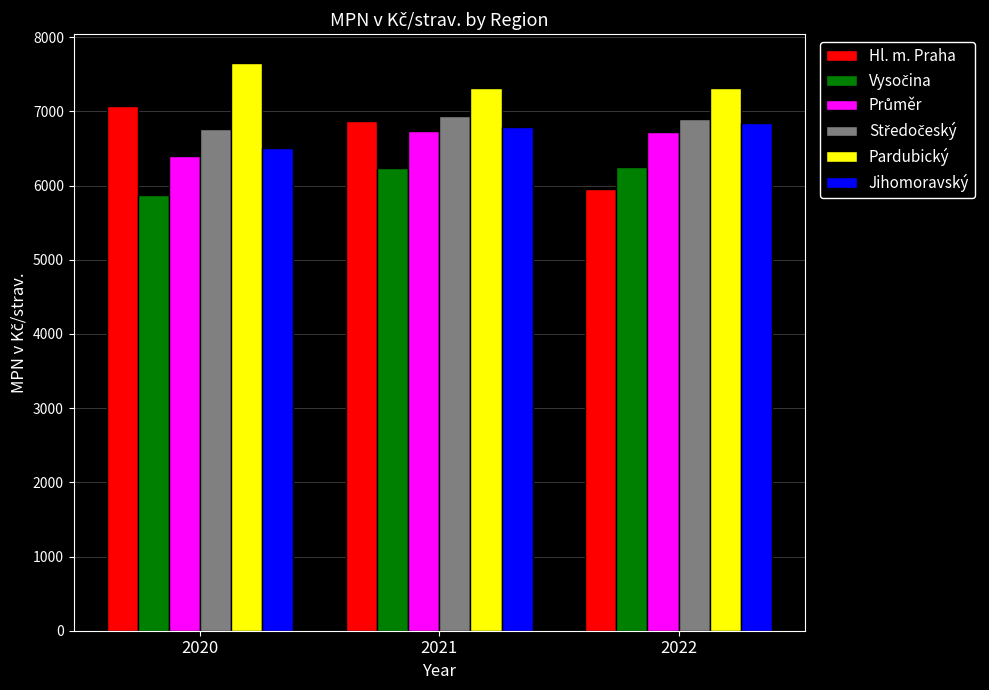

At how many categories does at least one series exceed 6444?

3